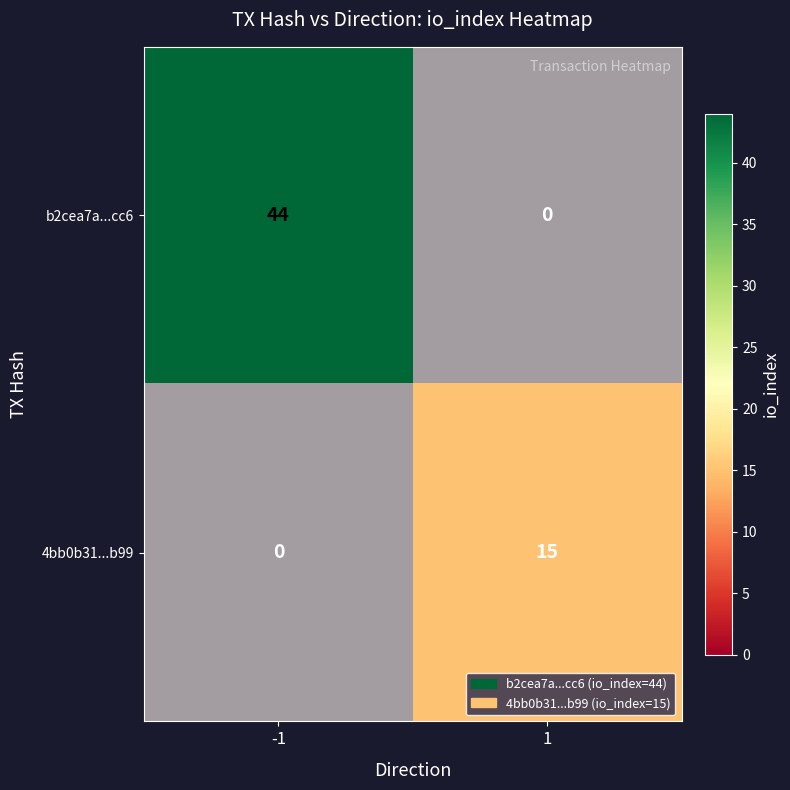

Where is b2cea7a...cc6 nearest to the value 22?

-1